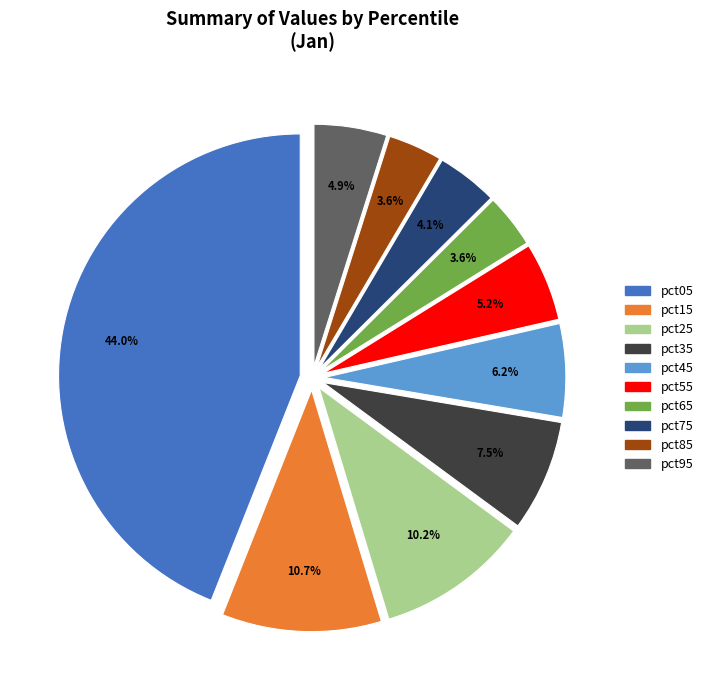

Which slice is the largest?

pct05